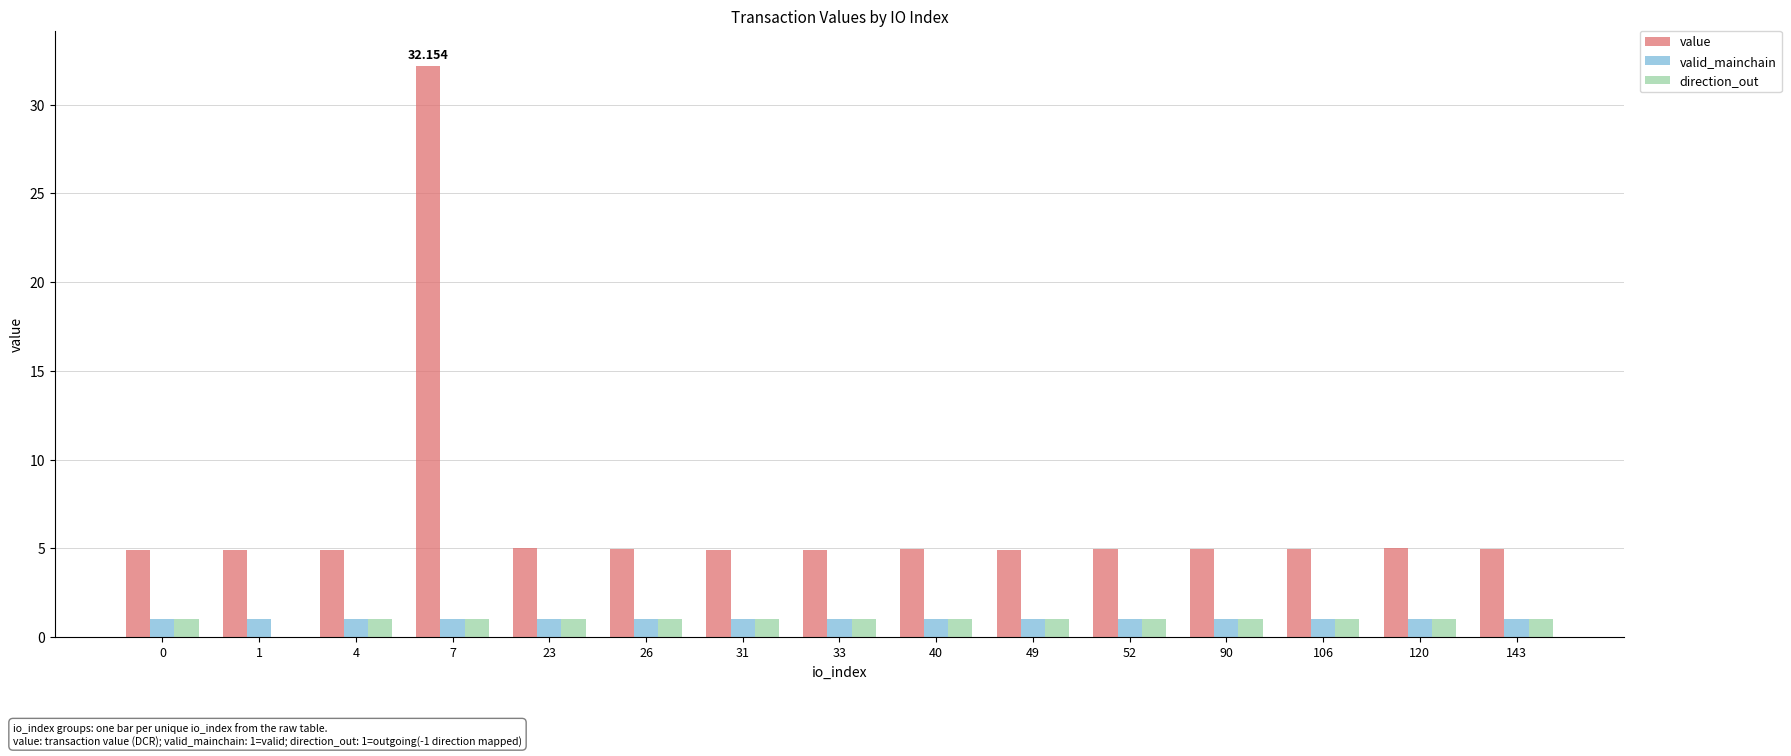

Is the value of value at 0 greater than the value of direction_out at 0?

Yes